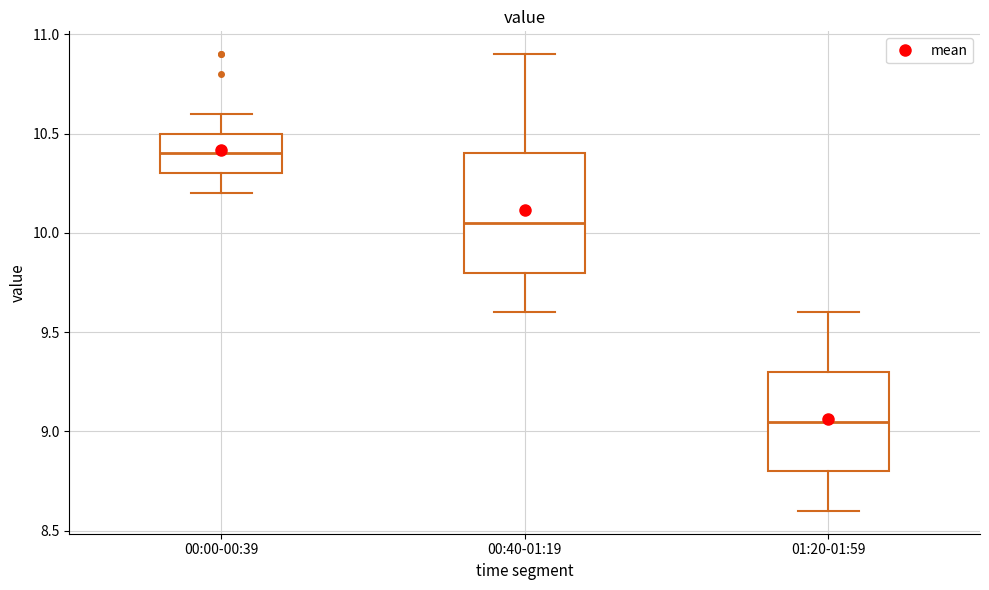

Comparing the boxes themselves (not the whiskers), which one is the tallest?

00:40-01:19